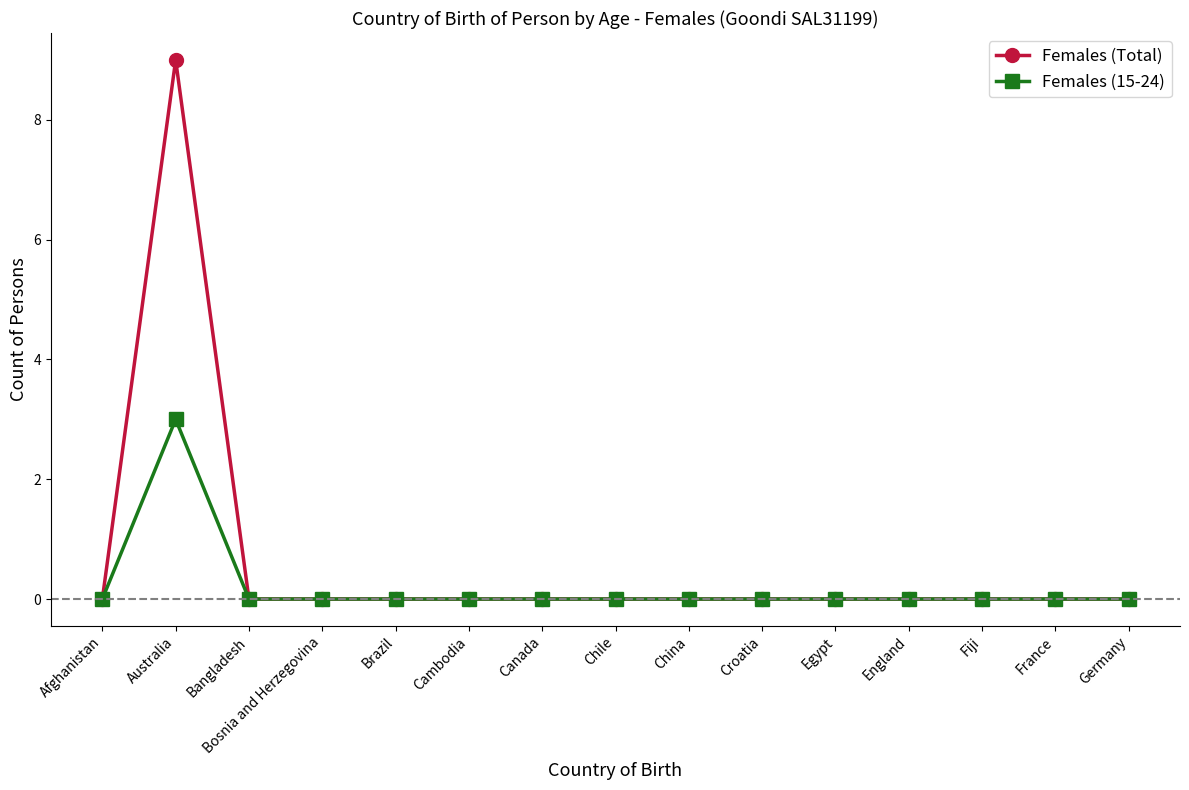

Which series changed the most between Australia and France?

Females (Total)